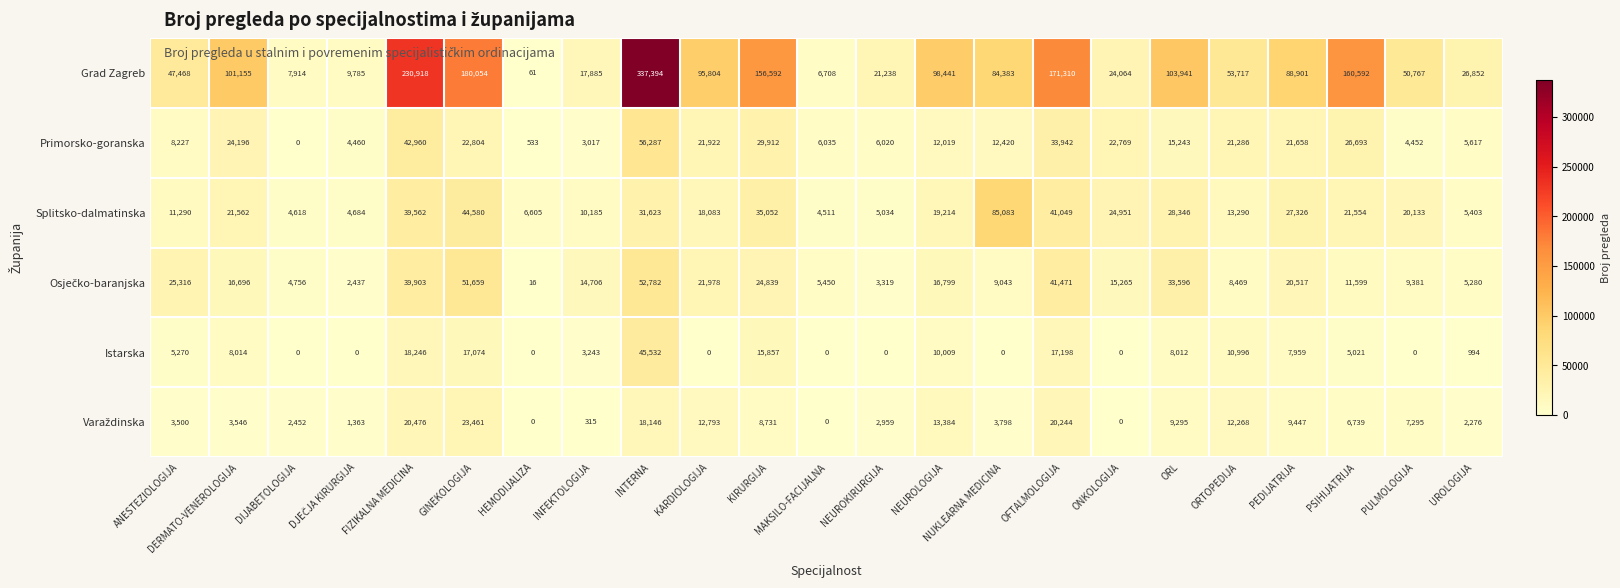

Read the Grad Zagreb value at INTERNA, to the nearest 100.

337400